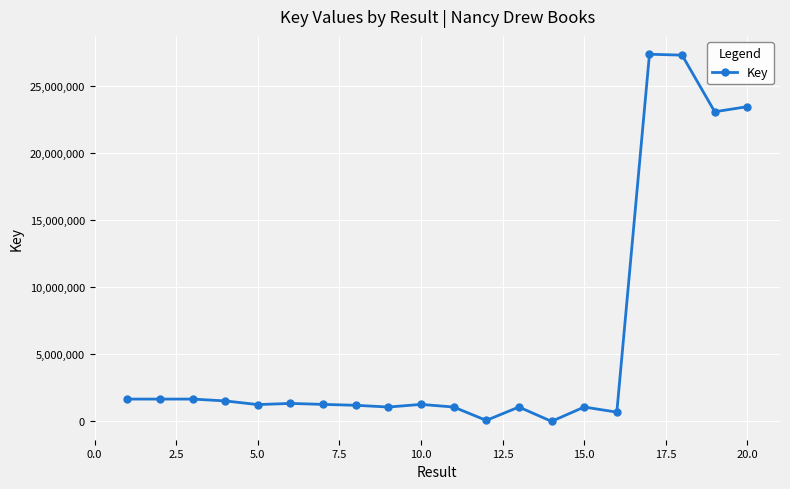

What is the sum of all values?

119090535